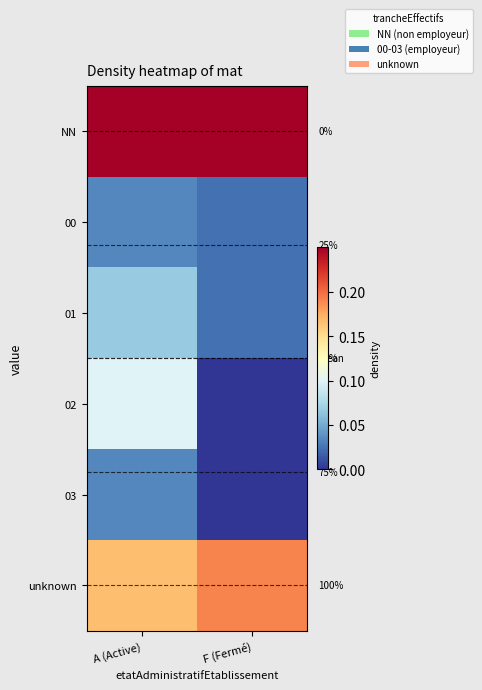

What is the sum of all 01 values?

0.1